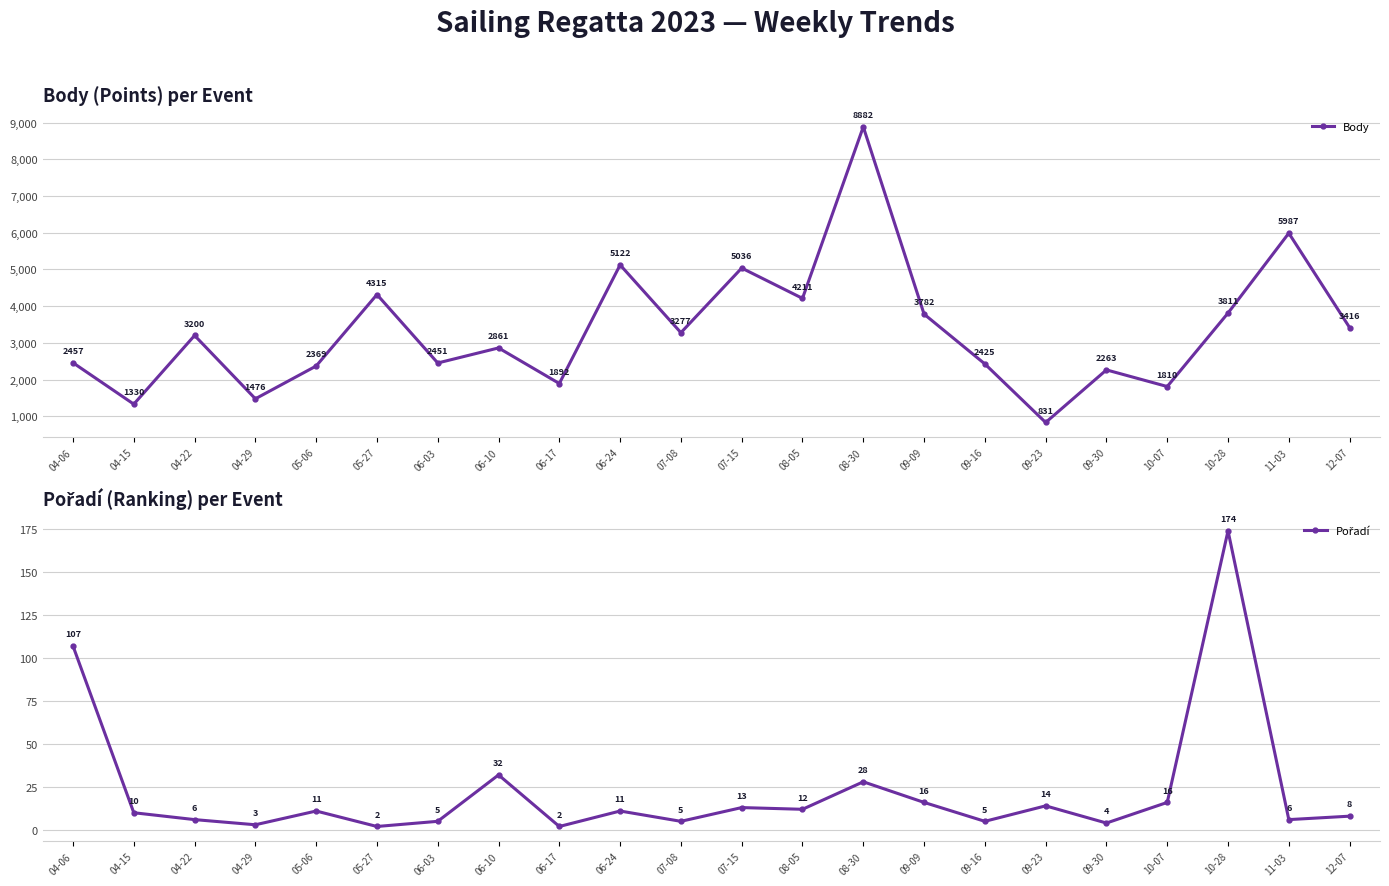

True or false: Pořadí and Body cross at least once.

False